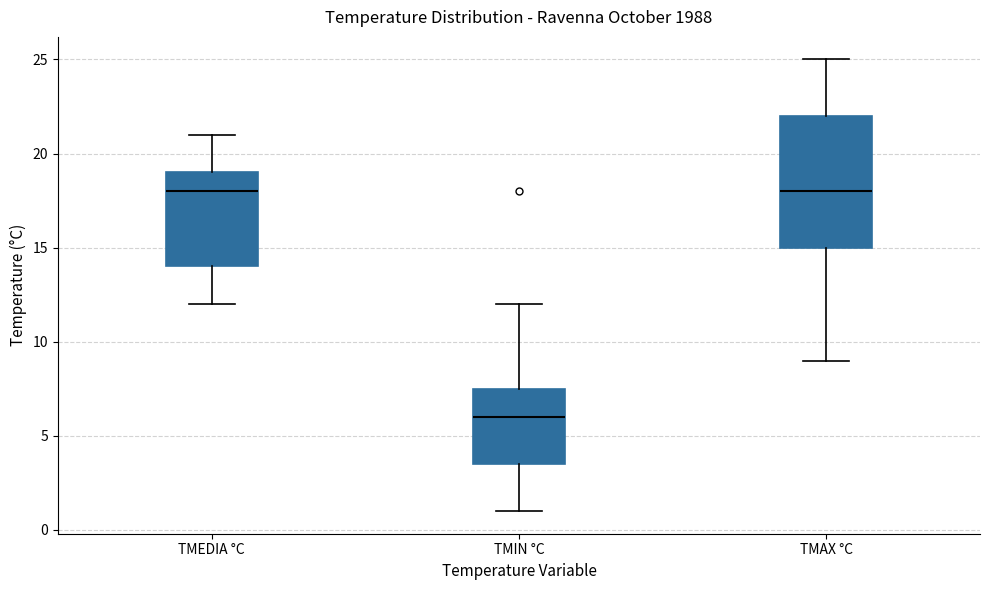

Where does the median line of the box for TMIN °C sit on the y-axis? The values are not printed on the chart, so give them approximately, as read against the axis.

6.0